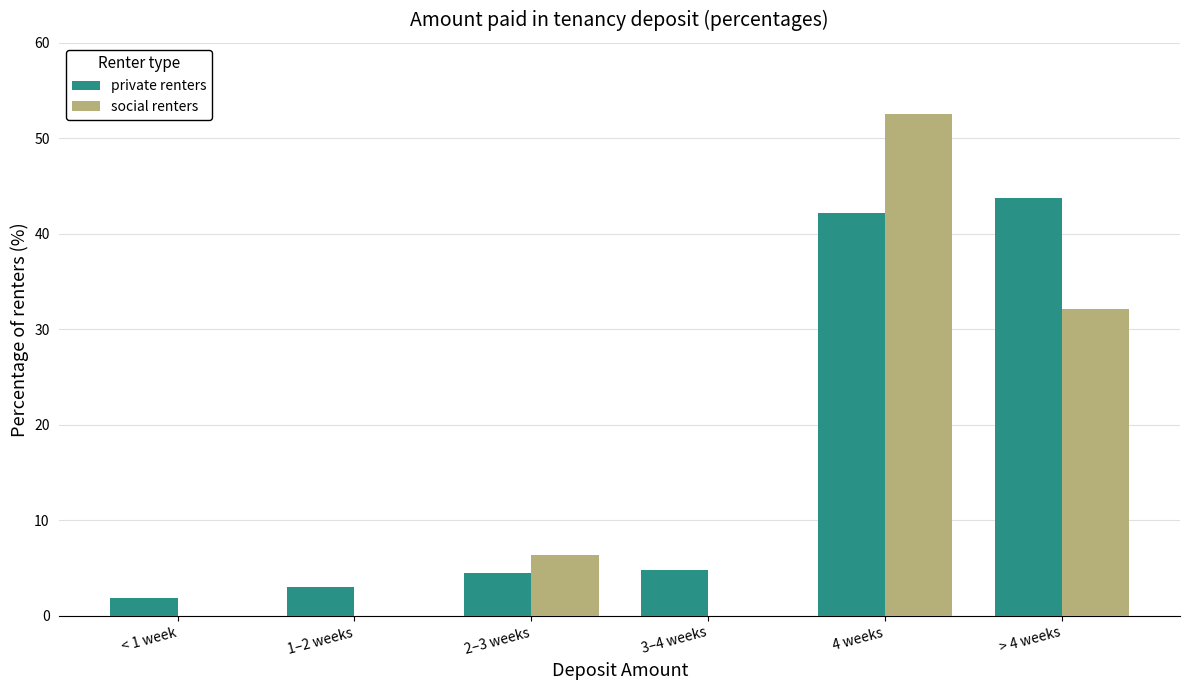

The private renters series shows 17.7 at > 4 weeks. True or false?

False